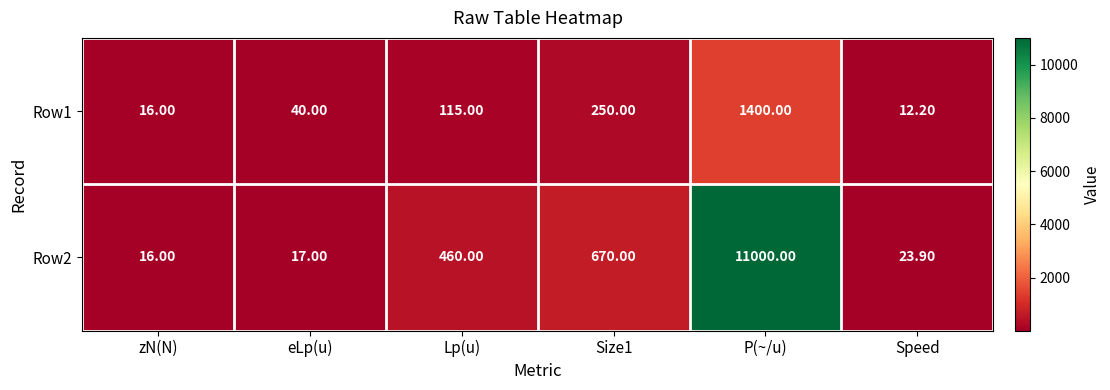

What is the spread (max minus min) of values at Speed?

11.7